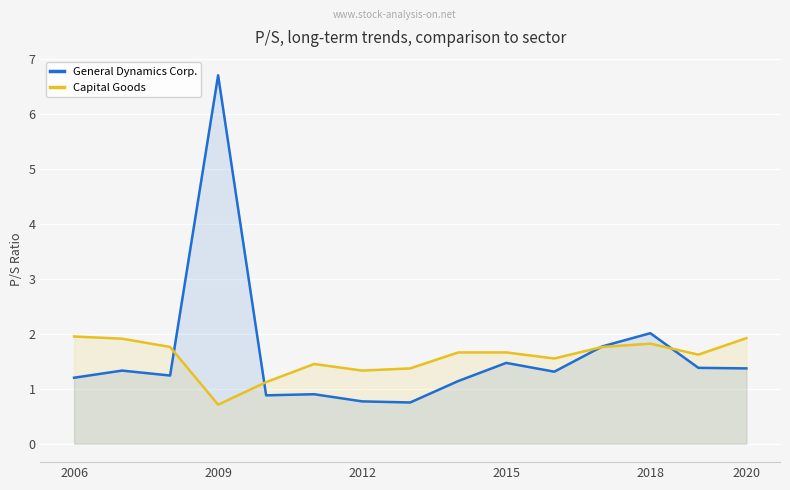

How many interior local peaks does the General Dynamics Corp. series have?

5